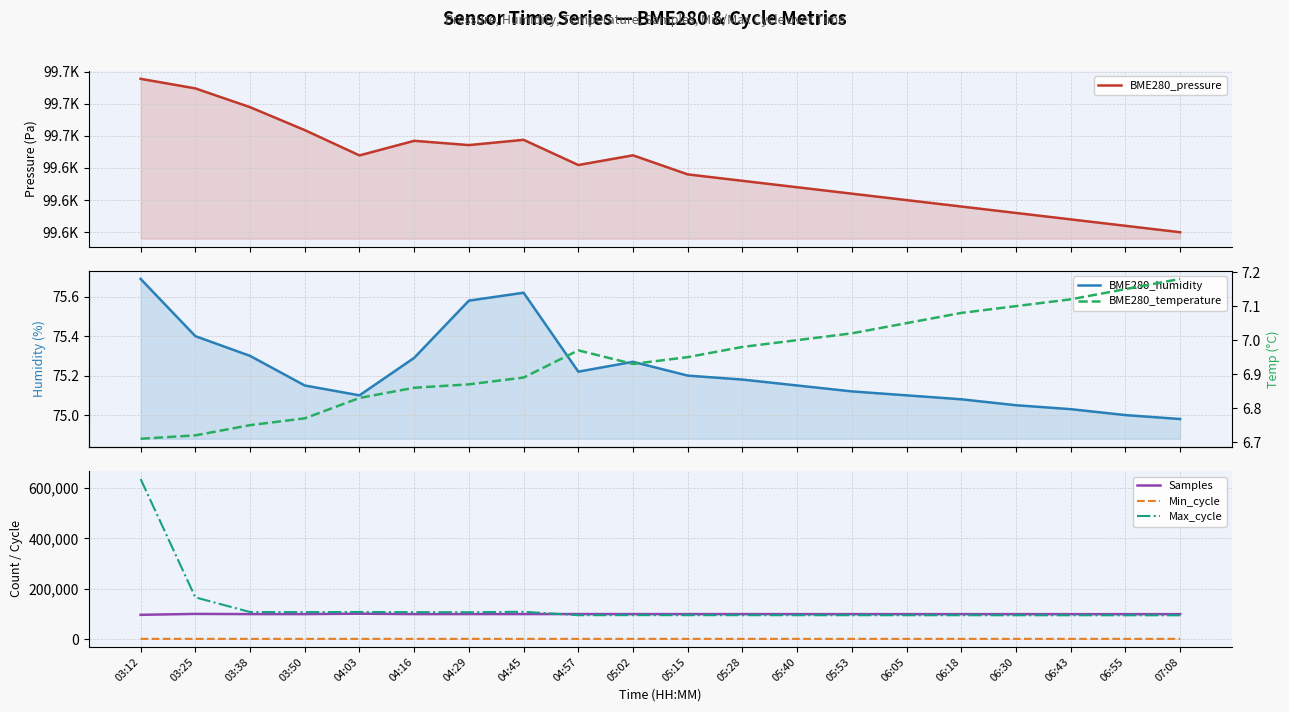

Reading left to right, extract all data points from this chart.

BME280_pressure: 03:12=99694.4	03:25=99686.9	03:38=99672.3	03:50=99654.4	04:03=99634.8	04:16=99646.1	04:29=99642.8	04:45=99646.9	04:57=99627.3	05:02=99634.8	05:15=99620.0	05:28=99615.0	05:40=99610.0	05:53=99605.0	06:05=99600.0	06:18=99595.0	06:30=99590.0	06:43=99585.0	06:55=99580.0	07:08=99575.0
BME280_humidity: 03:12=75.7	03:25=75.4	03:38=75.3	03:50=75.2	04:03=75.1	04:16=75.3	04:29=75.6	04:45=75.6	04:57=75.2	05:02=75.3	05:15=75.2	05:28=75.2	05:40=75.2	05:53=75.1	06:05=75.1	06:18=75.1	06:30=75.0	06:43=75.0	06:55=75.0	07:08=75.0
Samples: 03:12=96619.0	03:25=100224.0	03:38=99504.0	03:50=99446.0	04:03=101094.0	04:16=99423.0	04:29=99558.0	04:45=99583.0	04:57=99638.0	05:02=99568.0	05:15=99500.0	05:28=99450.0	05:40=99400.0	05:53=99380.0	06:05=99360.0	06:18=99340.0	06:30=99320.0	06:43=99300.0	06:55=99280.0	07:08=99260.0
Min_cycle: 03:12=1333.0	03:25=1306.0	03:38=1296.0	03:50=1297.0	04:03=1300.0	04:16=1289.0	04:29=1296.0	04:45=1294.0	04:57=1302.0	05:02=1292.0	05:15=1295.0	05:28=1293.0	05:40=1291.0	05:53=1290.0	06:05=1289.0	06:18=1288.0	06:30=1287.0	06:43=1286.0	06:55=1285.0	07:08=1284.0
Max_cycle: 03:12=635187.0	03:25=165903.0	03:38=107648.0	03:50=107429.0	04:03=107856.0	04:16=107203.0	04:29=106924.0	04:45=108726.0	04:57=95123.0	05:02=95344.0	05:15=95200.0	05:28=95100.0	05:40=95050.0	05:53=95000.0	06:05=94950.0	06:18=94900.0	06:30=94850.0	06:43=94800.0	06:55=94750.0	07:08=94700.0
BME280_temperature: 03:12=6.7	03:25=6.7	03:38=6.8	03:50=6.8	04:03=6.8	04:16=6.9	04:29=6.9	04:45=6.9	04:57=7.0	05:02=6.9	05:15=7.0	05:28=7.0	05:40=7.0	05:53=7.0	06:05=7.0	06:18=7.1	06:30=7.1	06:43=7.1	06:55=7.2	07:08=7.2